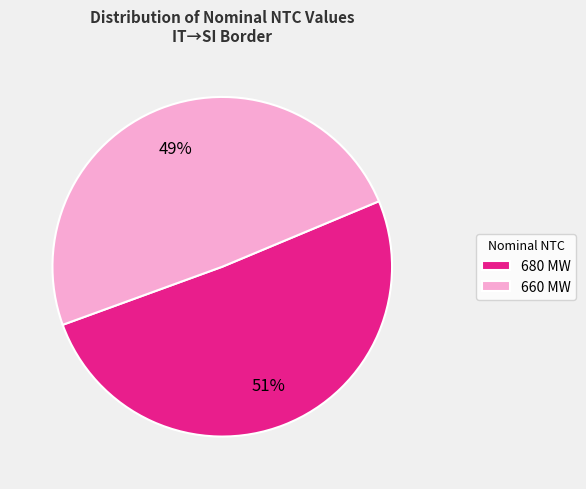

To the nearest percent, what percentage of the pie is 680?

51%